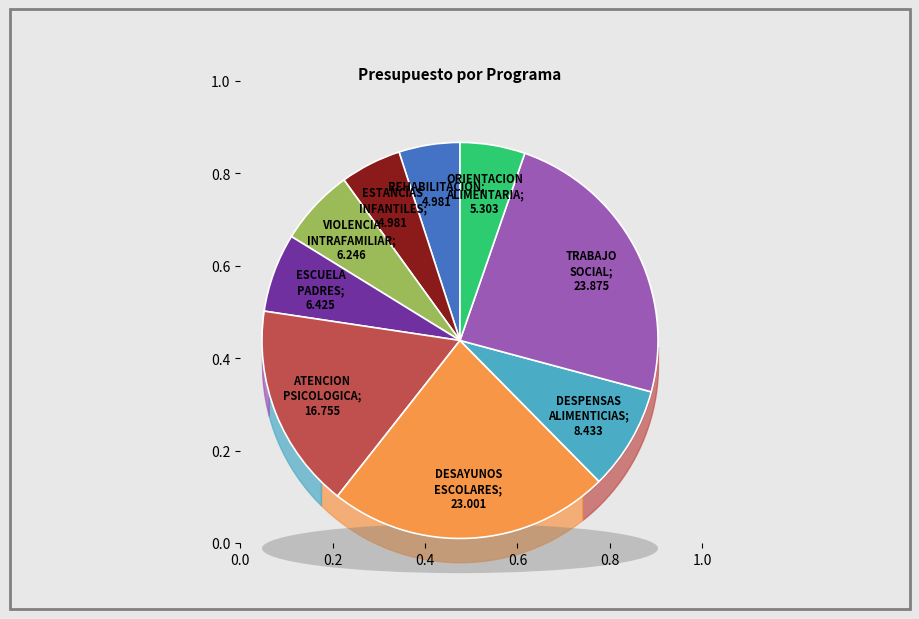

What is the total percentage of ESCUELA PARA PADRES and UNIDAD BASICA DE REHABILITACION?

11.4%